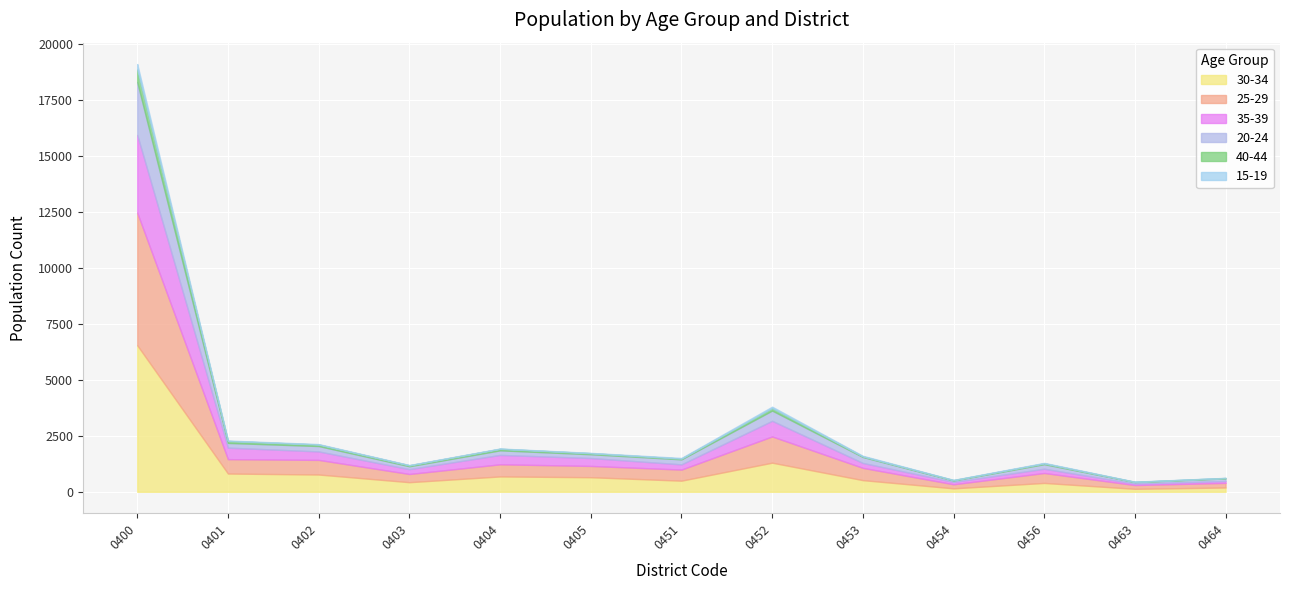

What is the smallest value displayed?

7